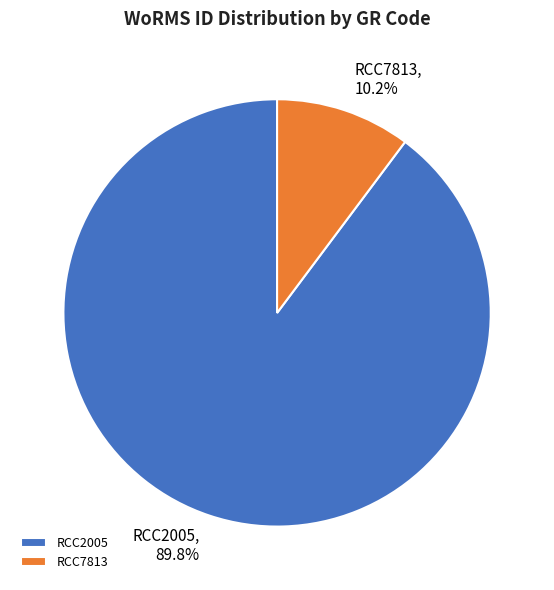

What is the majority slice?

RCC2005